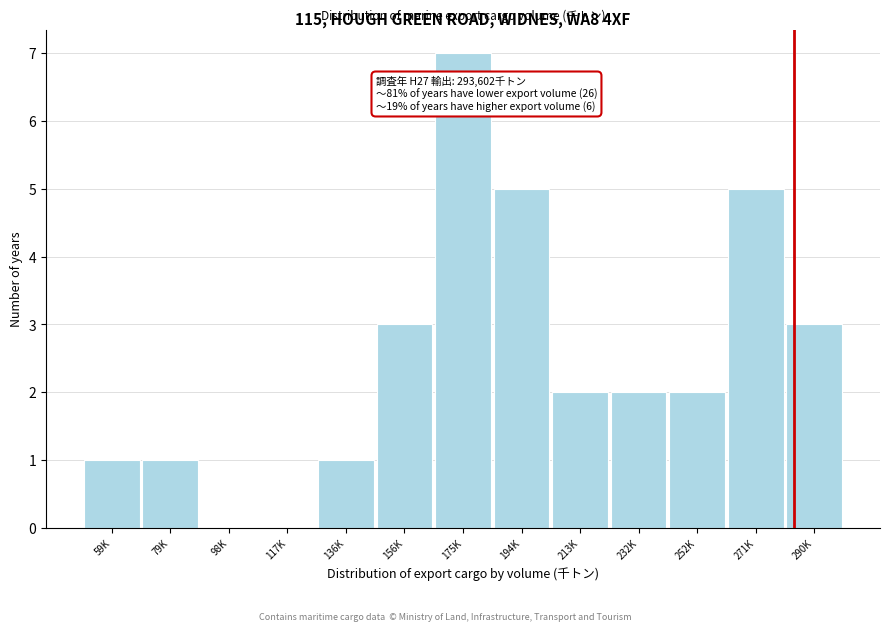

Reading left to right, transcribe all the data shown in this chart.

59K=1	79K=1	98K=0	117K=0	136K=1	156K=3	175K=7	194K=5	213K=2	232K=2	252K=2	271K=5	290K=3